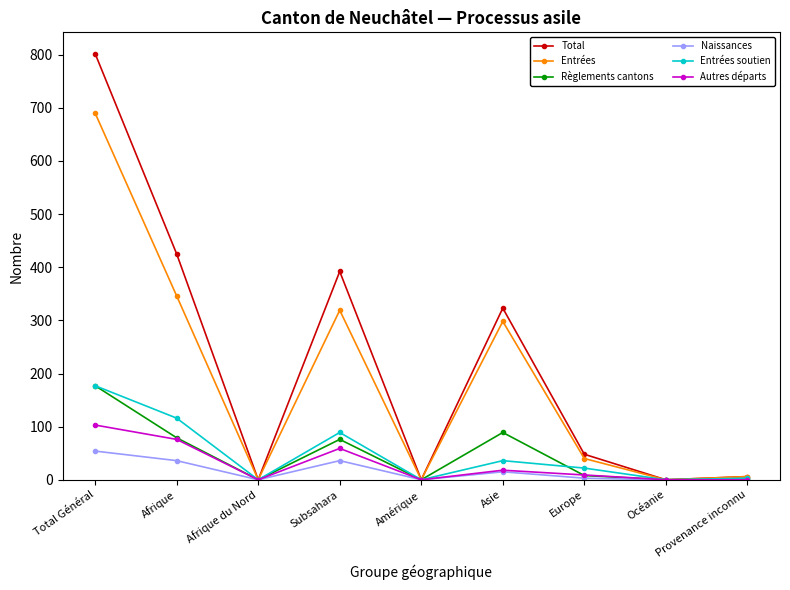

What is the highest value of the Autres départs series?

103